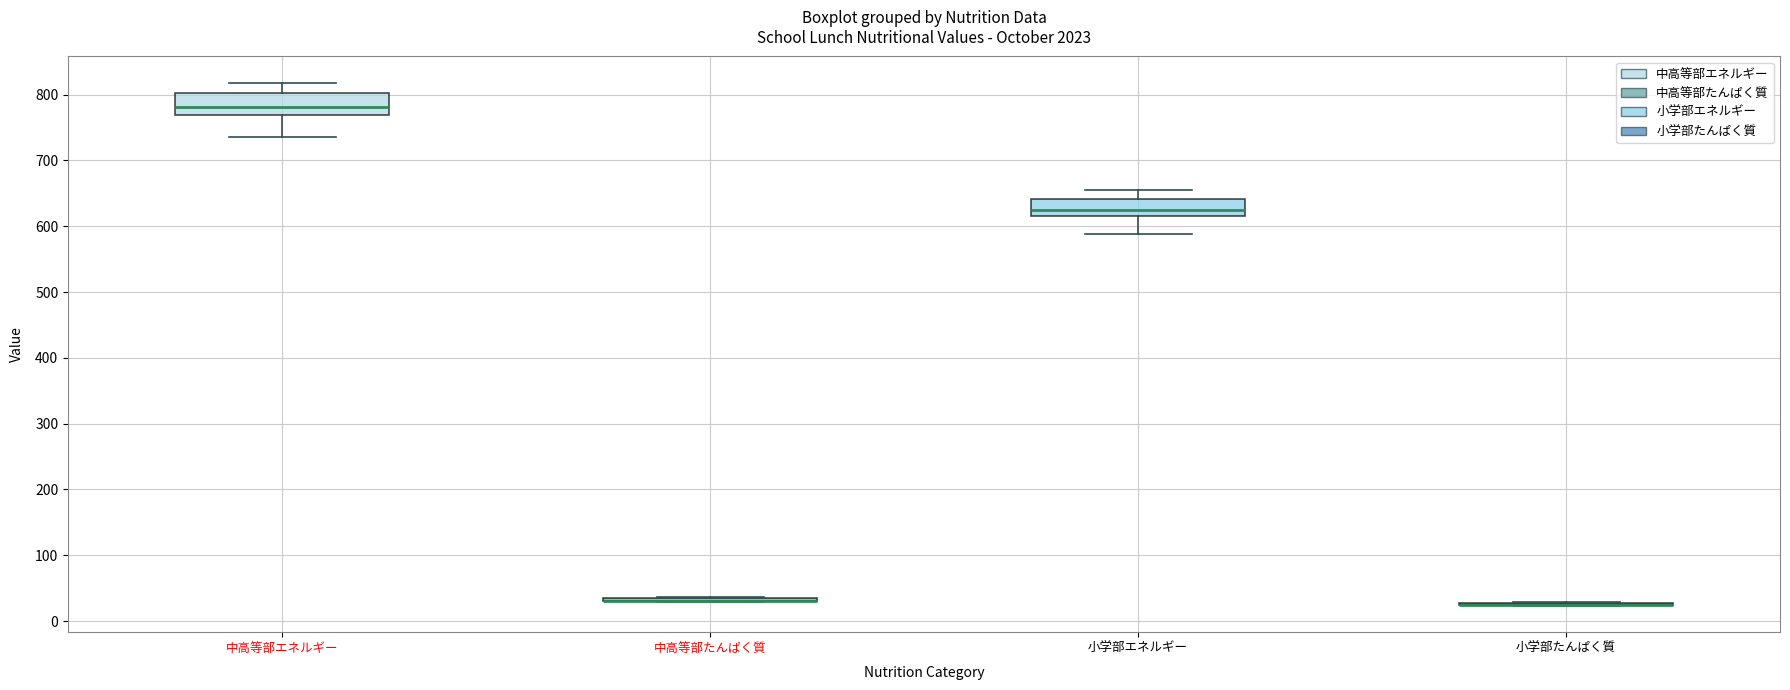

Reading left to right, read every box against the y-axis: the position of its median line, the range the box covers, and the ends of its whiskers. The values are not printed on the chart, so give them approximately, as read against the axis.

中高等部エネルギー: median 780, box 770 to 800, whiskers 740 to 820
中高等部たんぱく質: box collapsed to a line at 30, whiskers 30 to 40
小学部エネルギー: median 620 (just above the box's lower edge), box 620 to 640, whiskers 590 to 650
小学部たんぱく質: box collapsed to a line at 20, whiskers 20 to 30